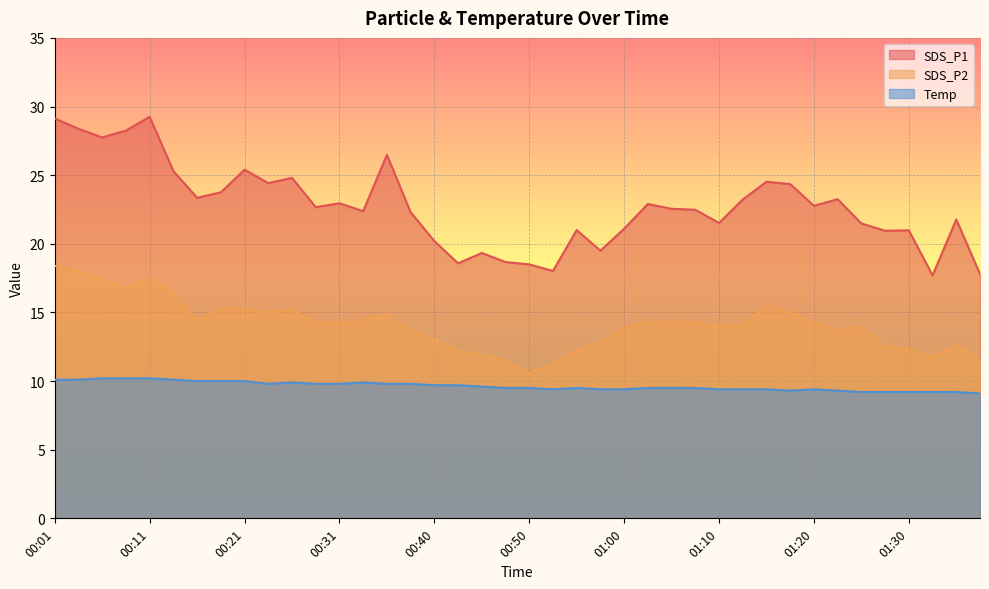

What are all the series names shown in the legend?

SDS_P1, SDS_P2, Temp